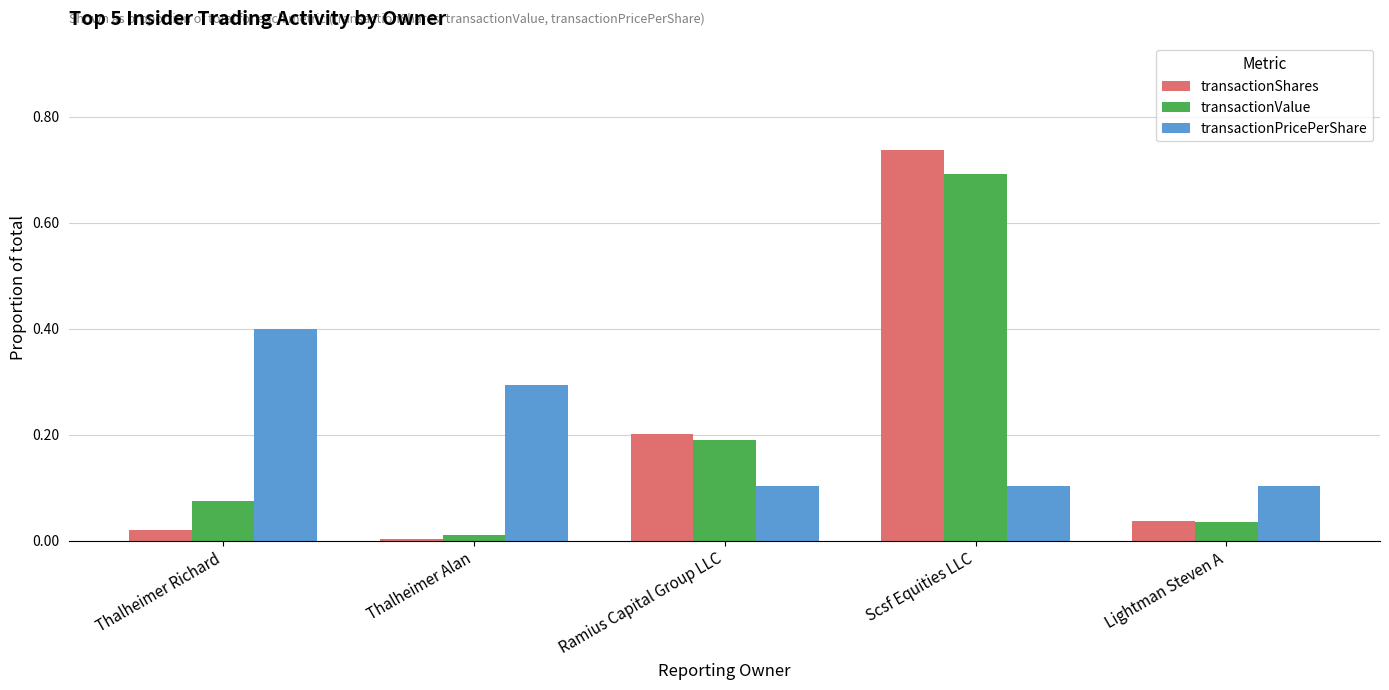

What is the spread (max minus min) of values at Thalheimer Richard?

0.4